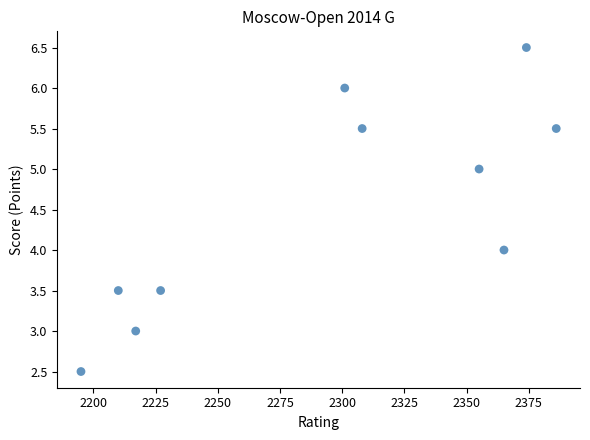

What is the average Y value?

4.5